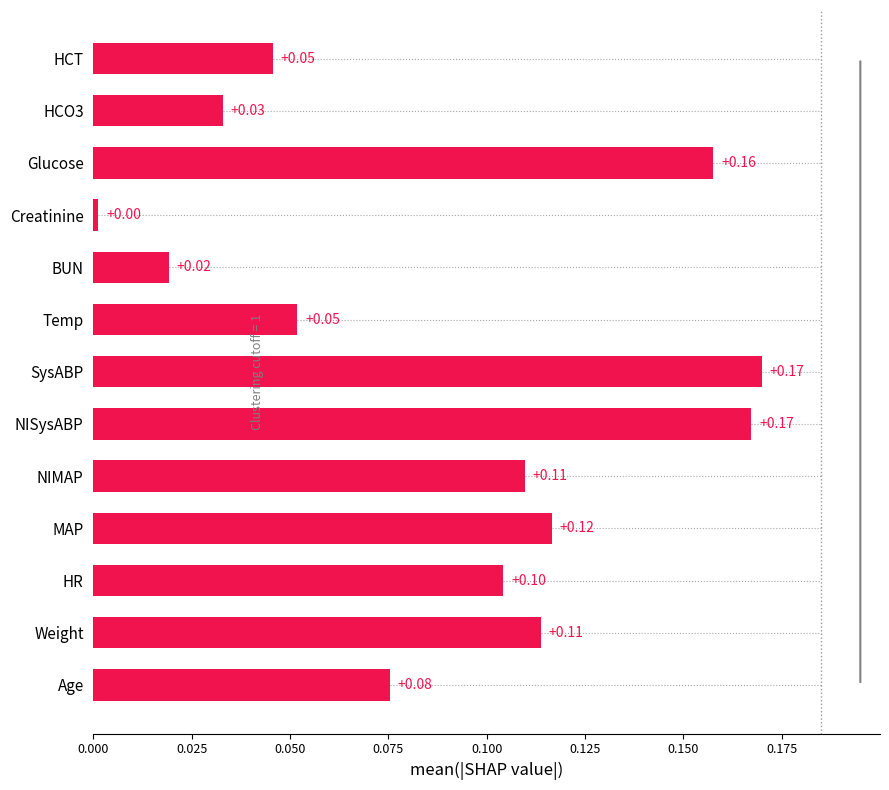

Between Temp and Age, which is larger?

Age